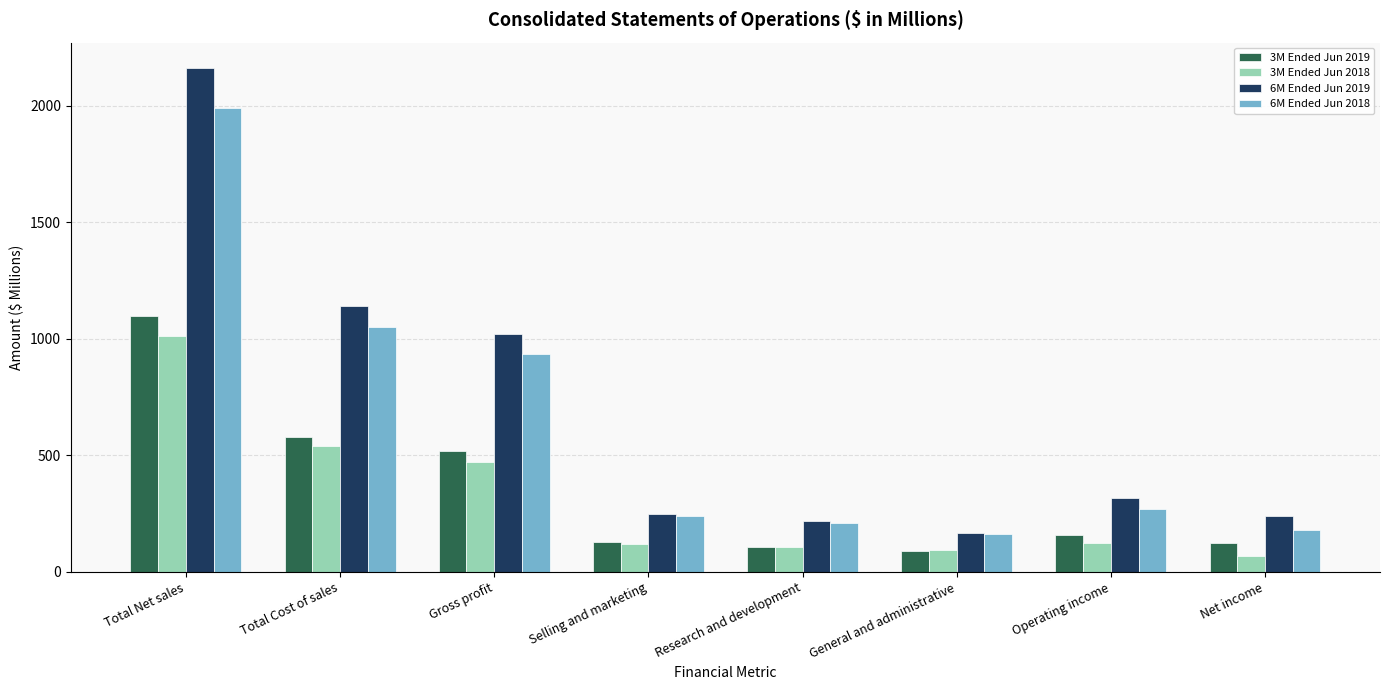

What is the spread (max minus min) of values at Selling and marketing?

128